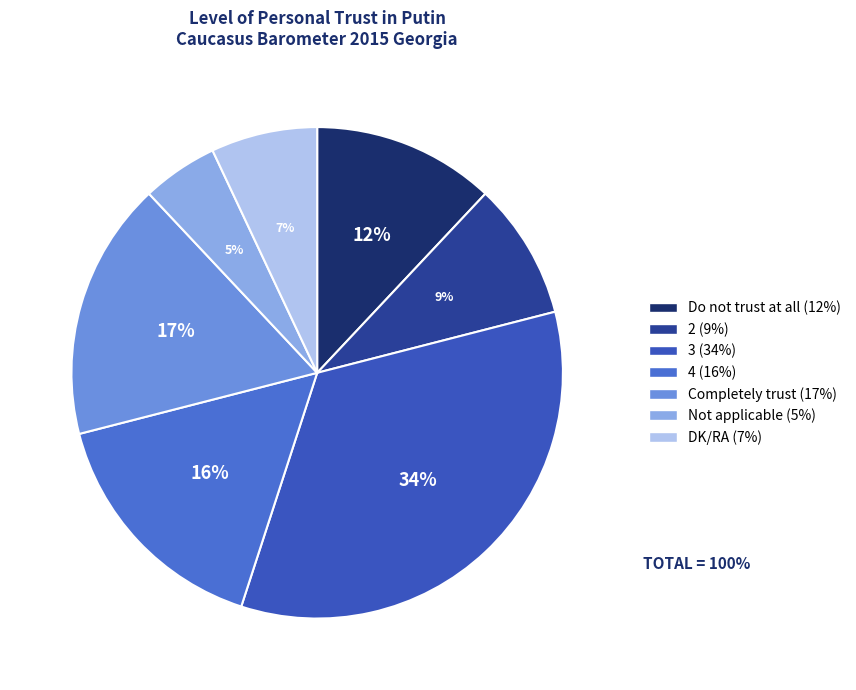

Is it true that Do not trust at all is 12% of the pie?

True